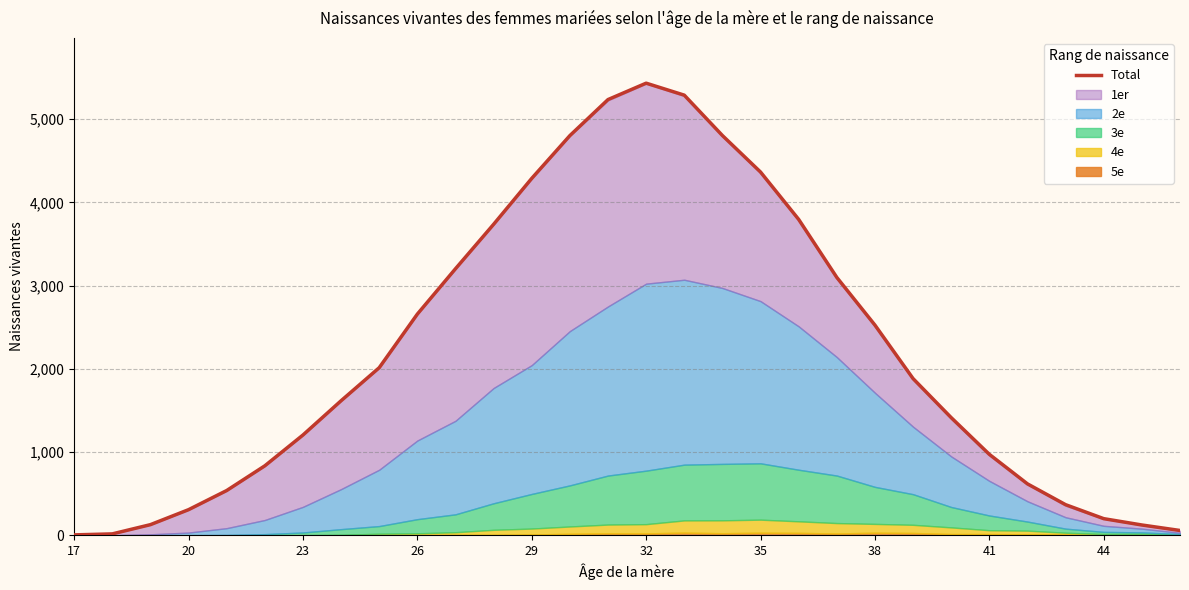

What is the highest value of the Total series?

5432